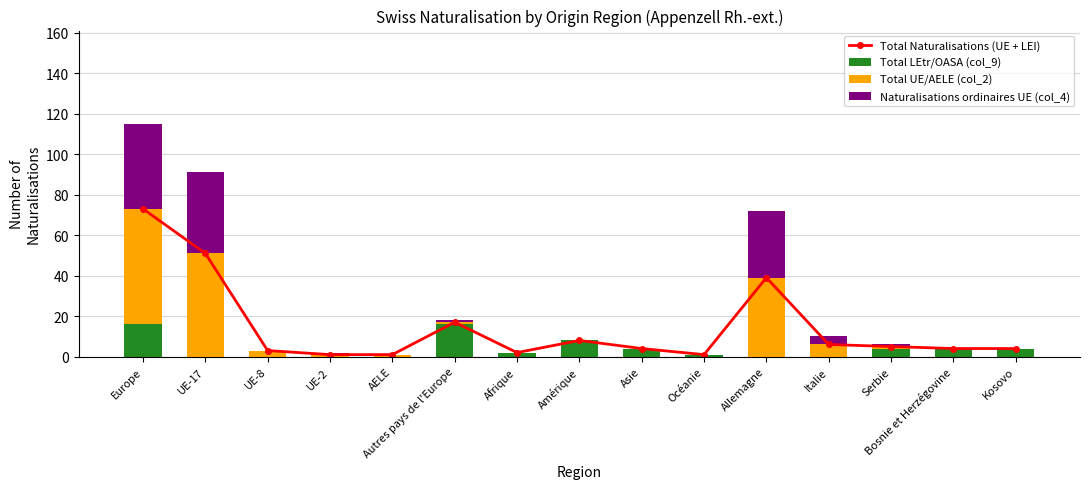

Rank the series by their average value, from highest to lowest.

Total Naturalisations (UE + LEI), Total UE/AELE (col_2), Naturalisations ordinaires UE (col_4), Total LEtr/OASA (col_9)